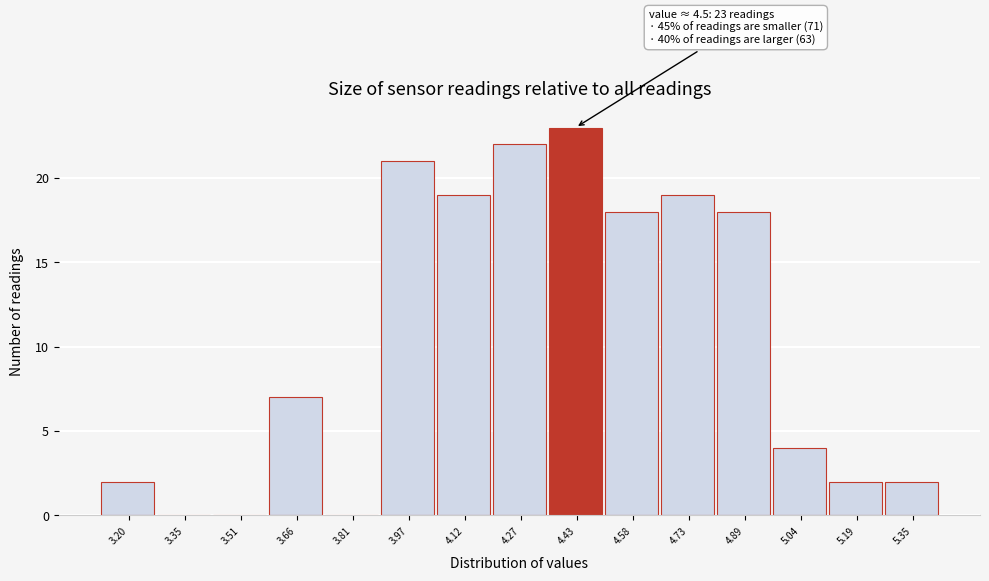

Reading left to right, transcribe all the data shown in this chart.

3.20=2	3.35=0	3.51=0	3.66=7	3.81=0	3.97=21	4.12=19	4.27=22	4.43=23	4.58=18	4.73=19	4.89=18	5.04=4	5.19=2	5.35=2